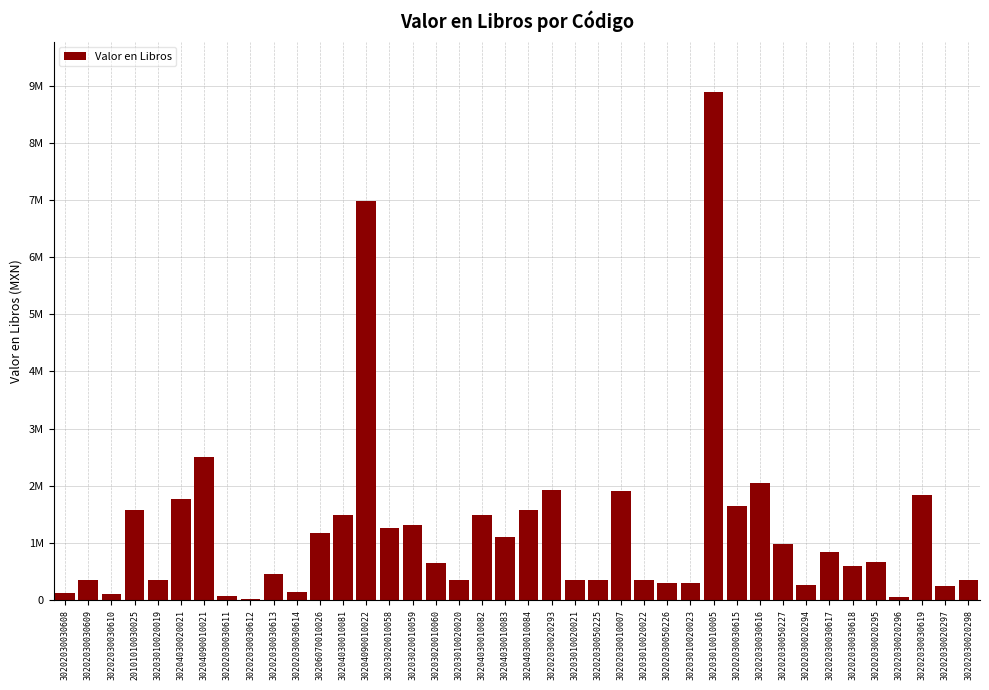

Is it true that the value at 30204090010021 is 1732104.8?

False